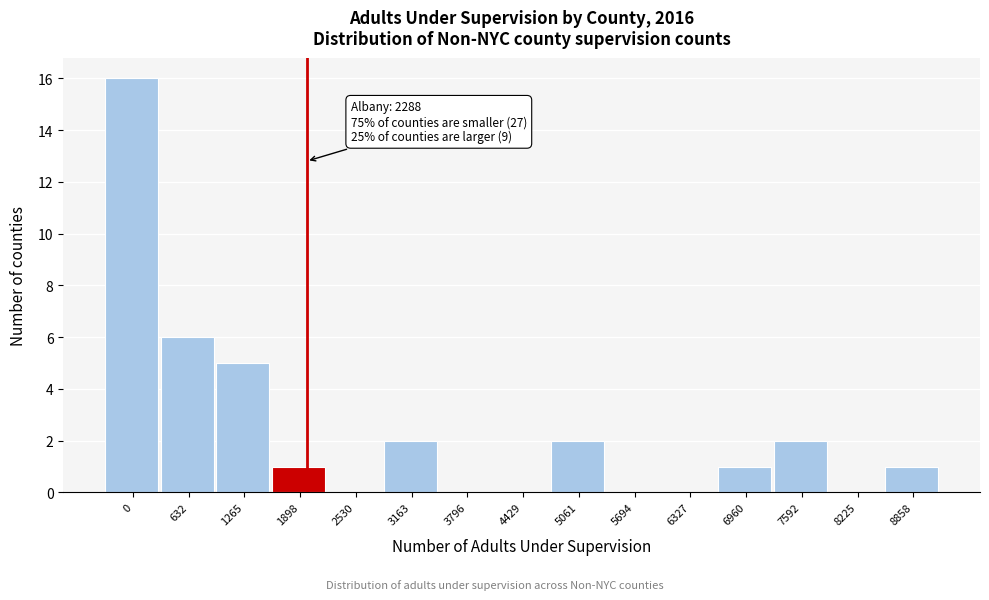

Reading right to left, transcribe all the data shown in this chart.

8858=1	8225=0	7592=2	6960=1	6327=0	5694=0	5061=2	4429=0	3796=0	3163=2	2530=0	1898=1	1265=5	632=6	0=16